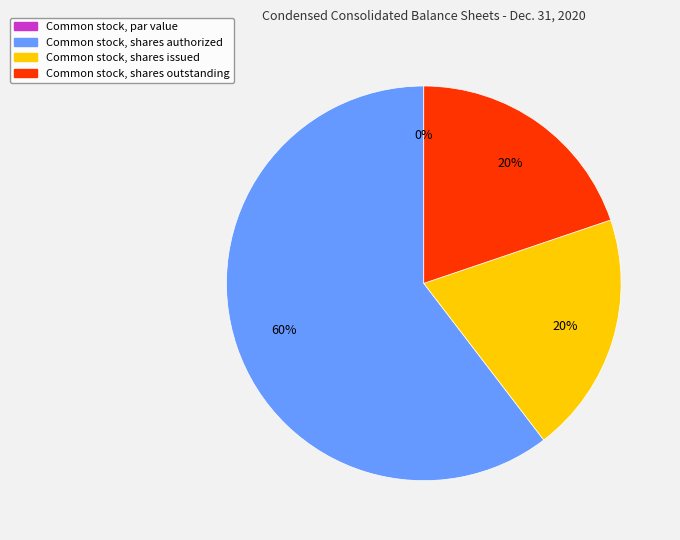

Which slice represents more than half of the pie?

Common stock, shares authorized